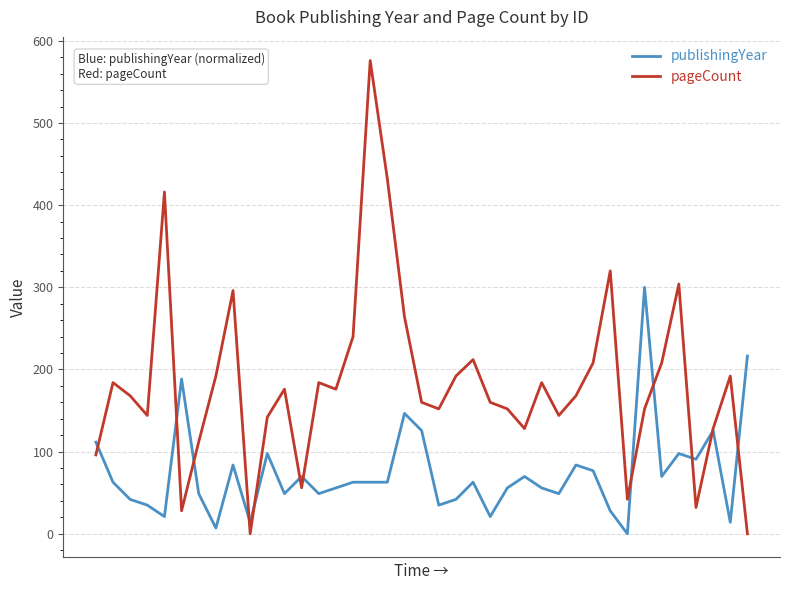

Is this an area chart (filled region under the line)?

No